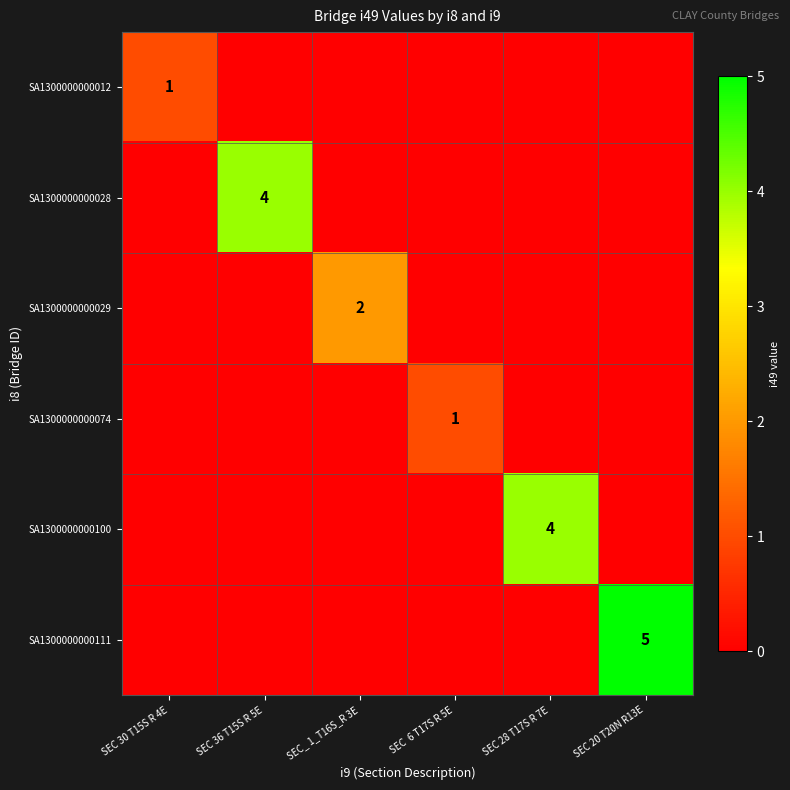

The value of SA1300000000028 at SEC 36 T15S R 5E is 6. True or false?

False